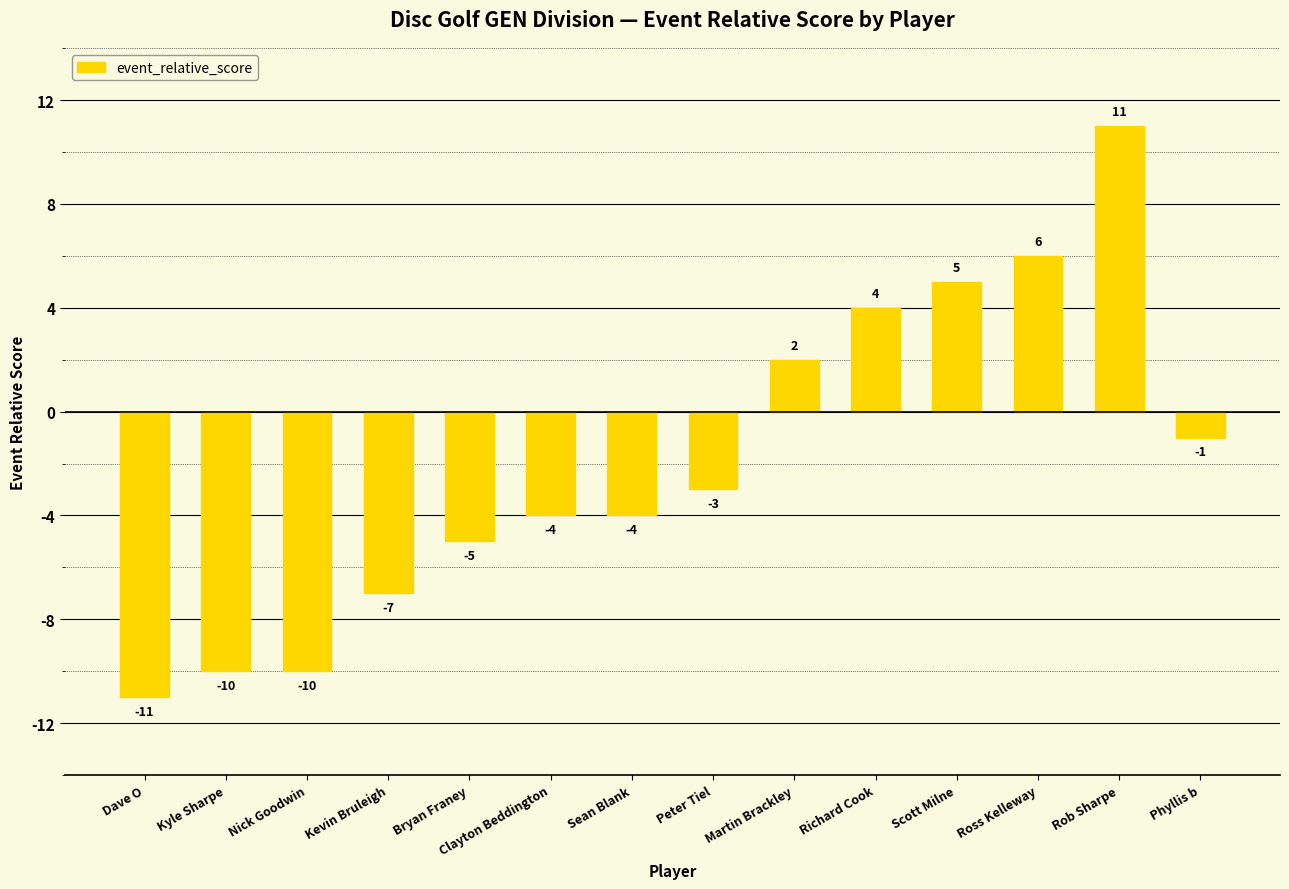

Between Nick Goodwin and Dave O, which is larger?

Nick Goodwin